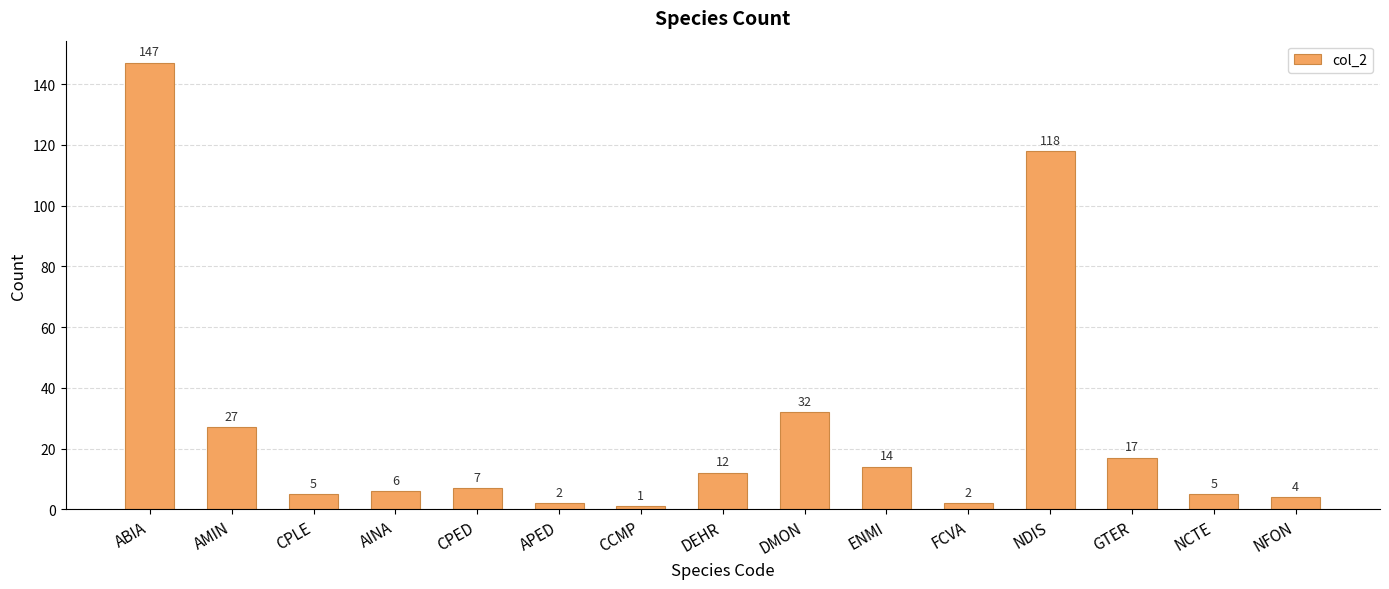

How many values are below 7?

7